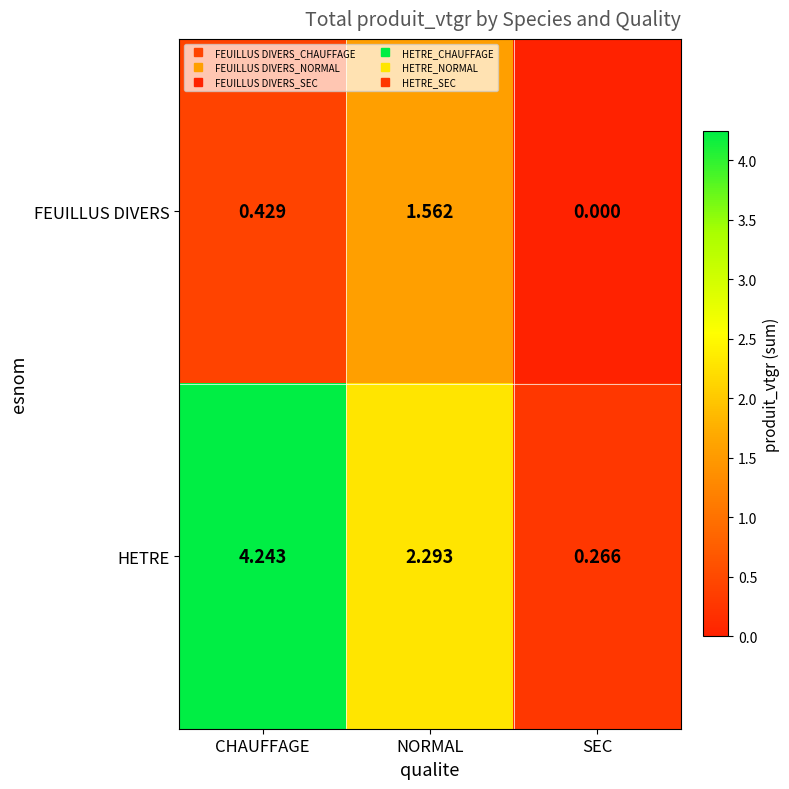

Which series has the widest spread of values?

HETRE